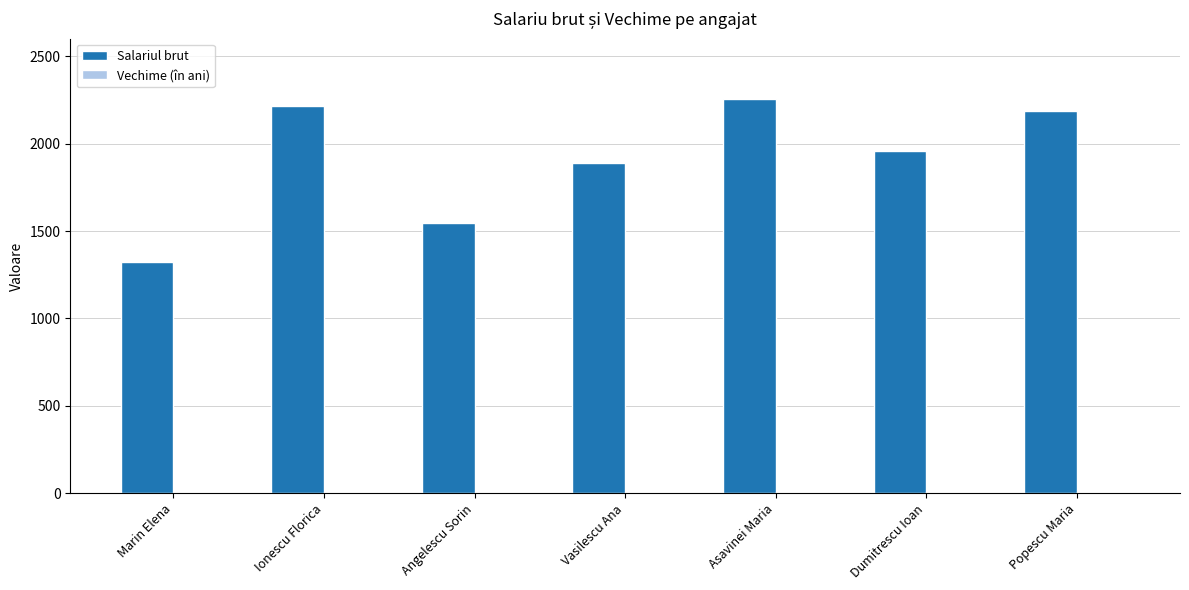

What is the maximum value shown in the chart?

2256